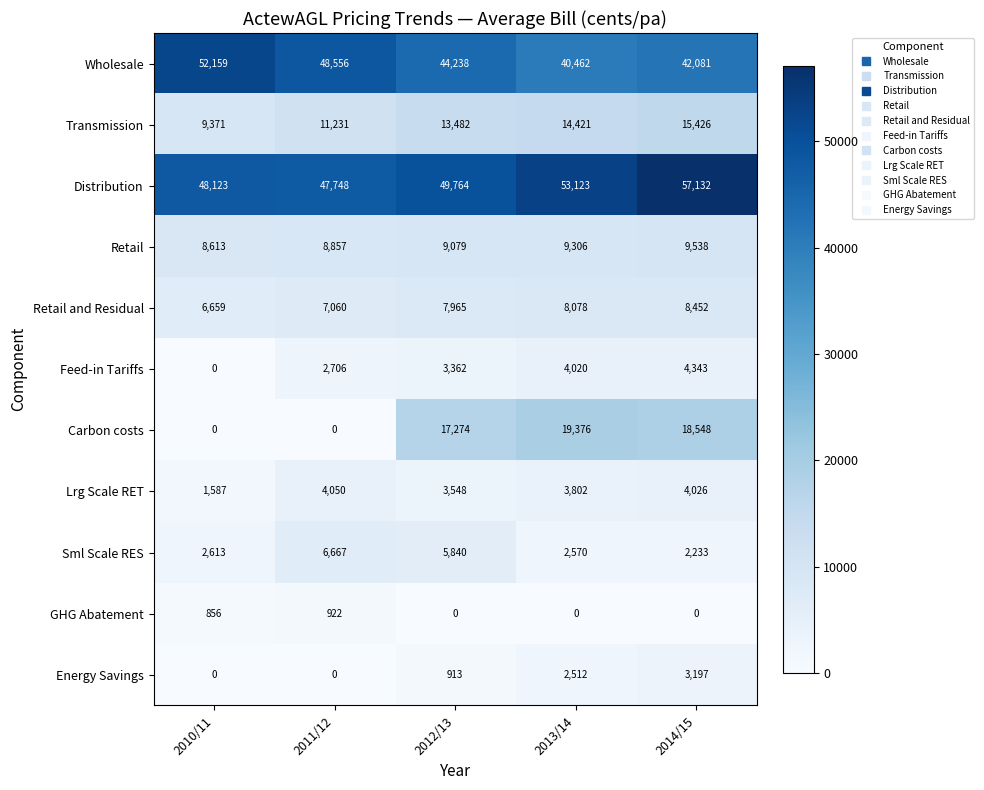

How many data points does each series have?

5